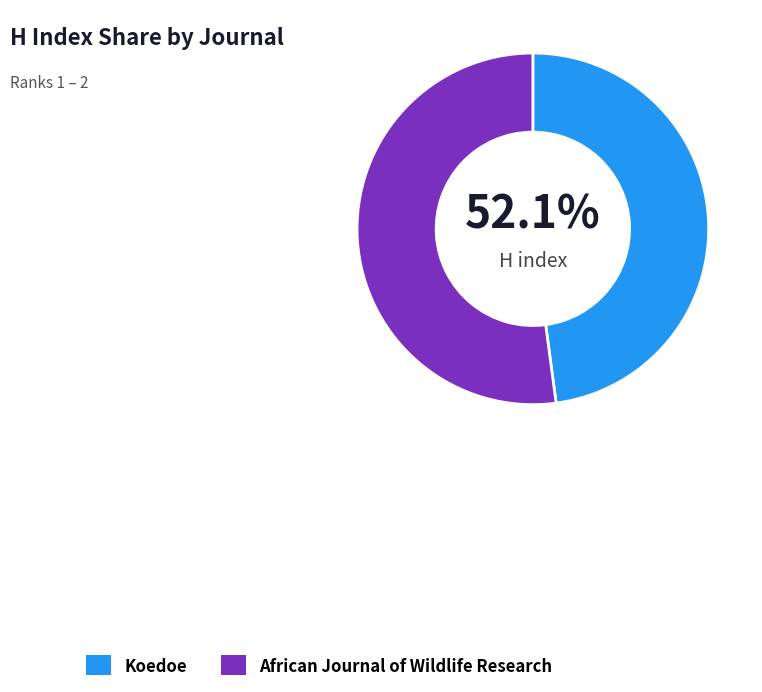

What is the change in value from Koedoe to African Journal of Wildlife Research?

+3